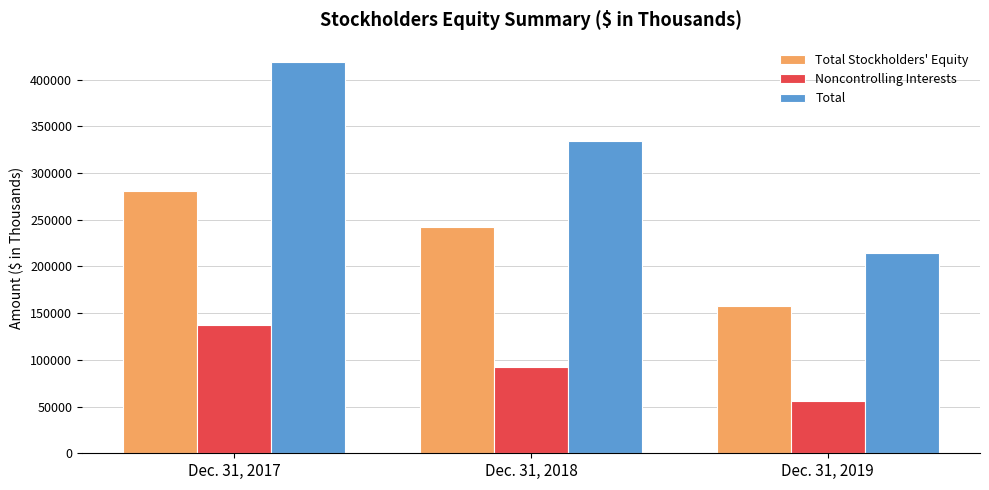

List the labels in order of Noncontrolling Interests value, largest first.

Dec. 31, 2017, Dec. 31, 2018, Dec. 31, 2019